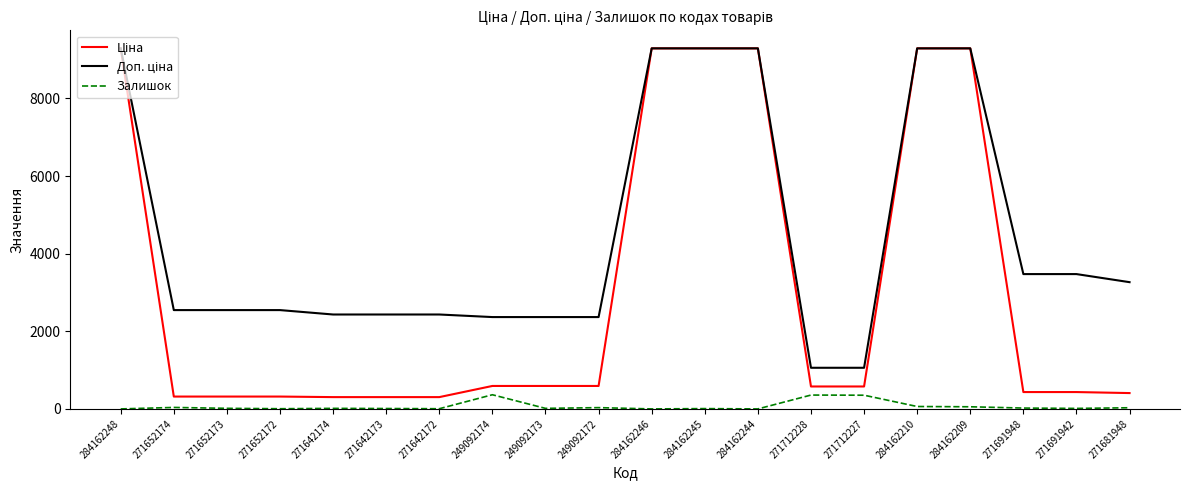

What is the greatest value displayed?

9290.5